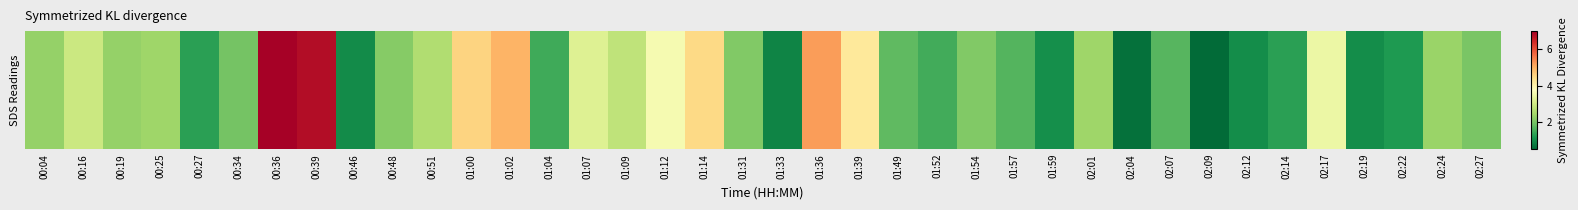

What position from the left is 02:22?

36